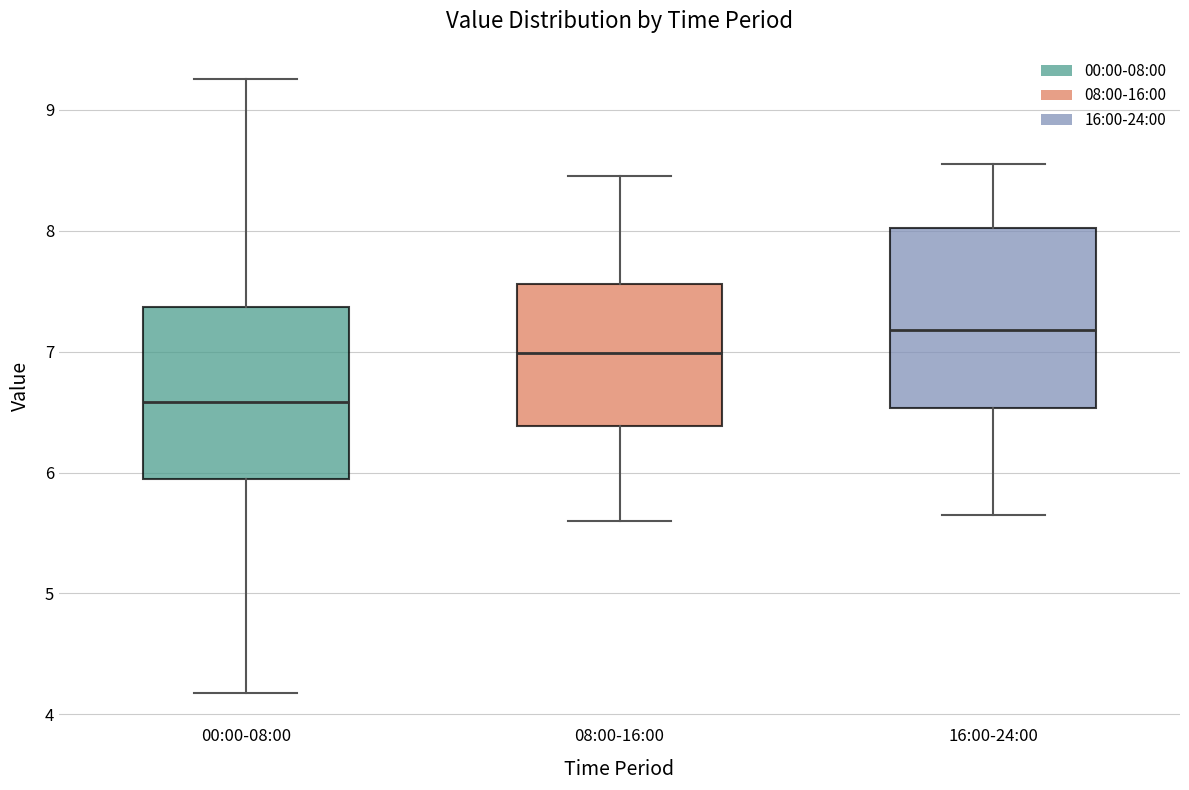

Reading left to right, transcribe this box plot: for each box, give where its median line is, the range the box spans, and where its two whiskers end, as read against the y-axis. The values are not printed on the chart, so give them approximately, as read against the axis.

00:00-08:00: median 6.6, box 5.9 to 7.4, whiskers 4.2 to 9.3
08:00-16:00: median 7.0, box 6.4 to 7.6, whiskers 5.6 to 8.5
16:00-24:00: median 7.2, box 6.5 to 8.0, whiskers 5.7 to 8.6